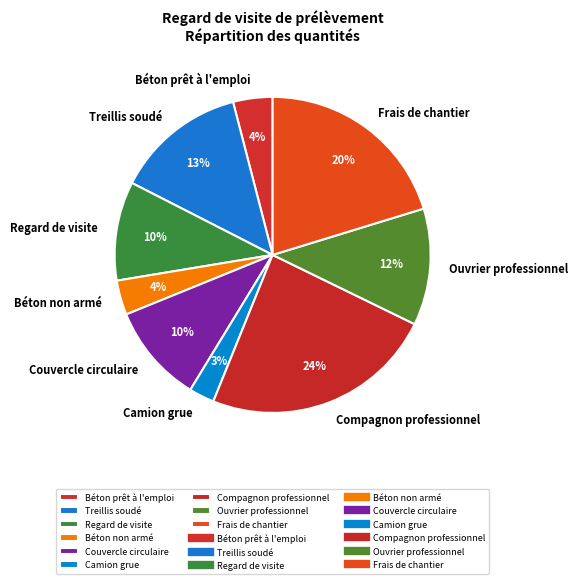

To the nearest percent, what is the average slice percentage?

11%